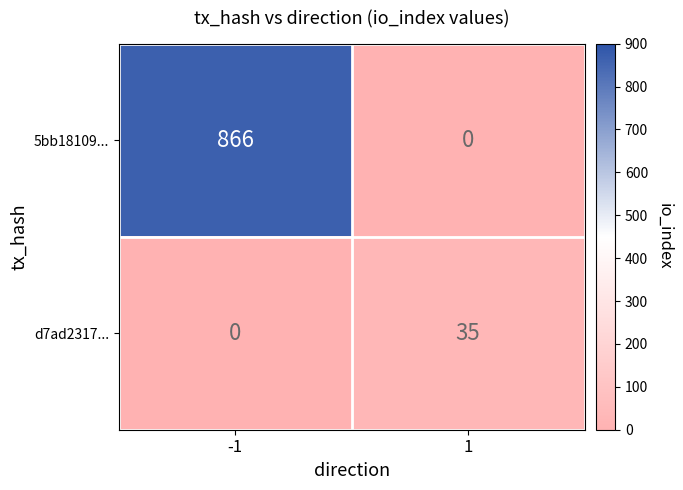

Rank the series by their maximum value, from highest to lowest.

5bb18109..., d7ad2317...